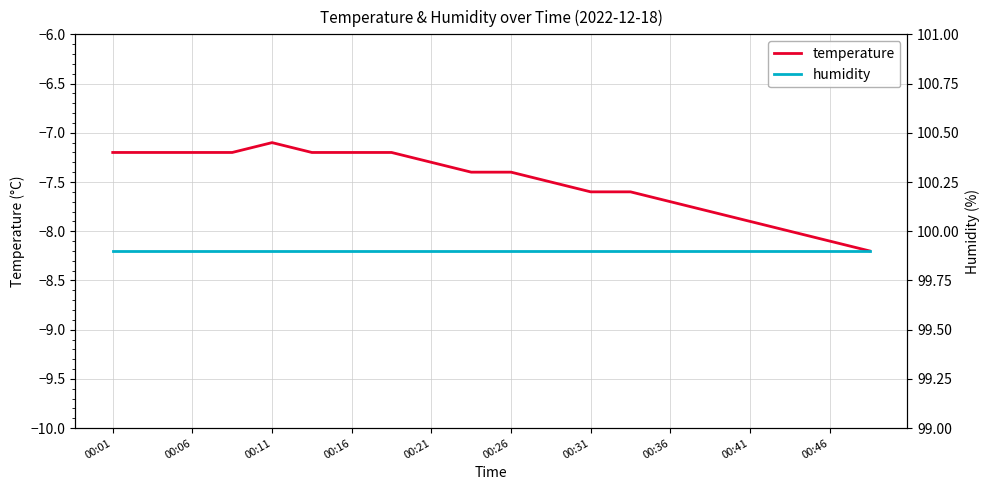

The value of temperature at 00:36 is -1.7. True or false?

False